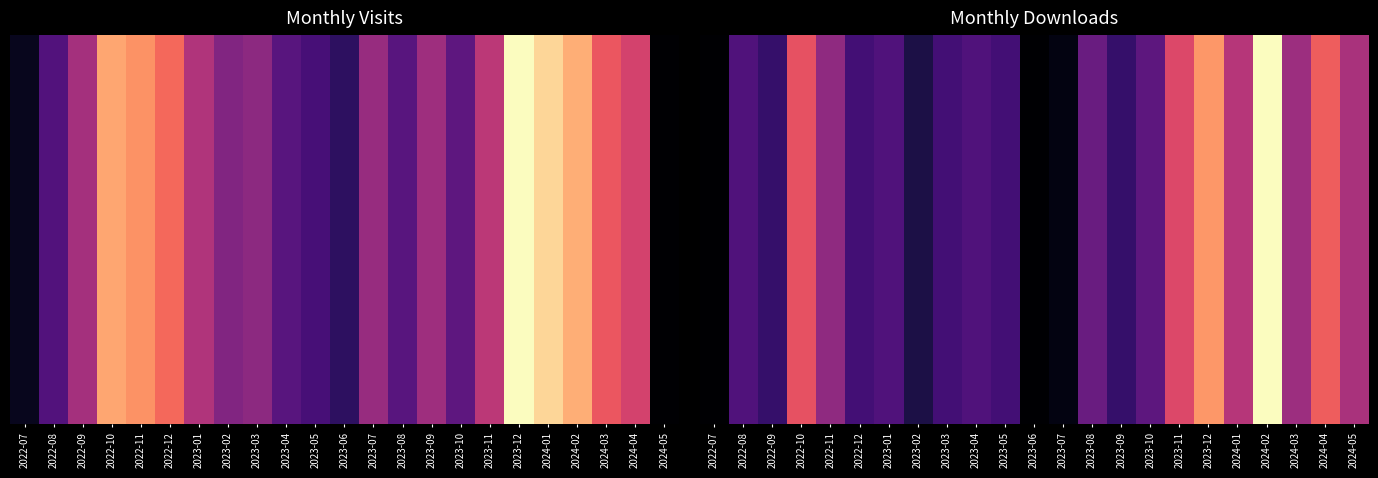

What is the maximum value shown in the chart?

32